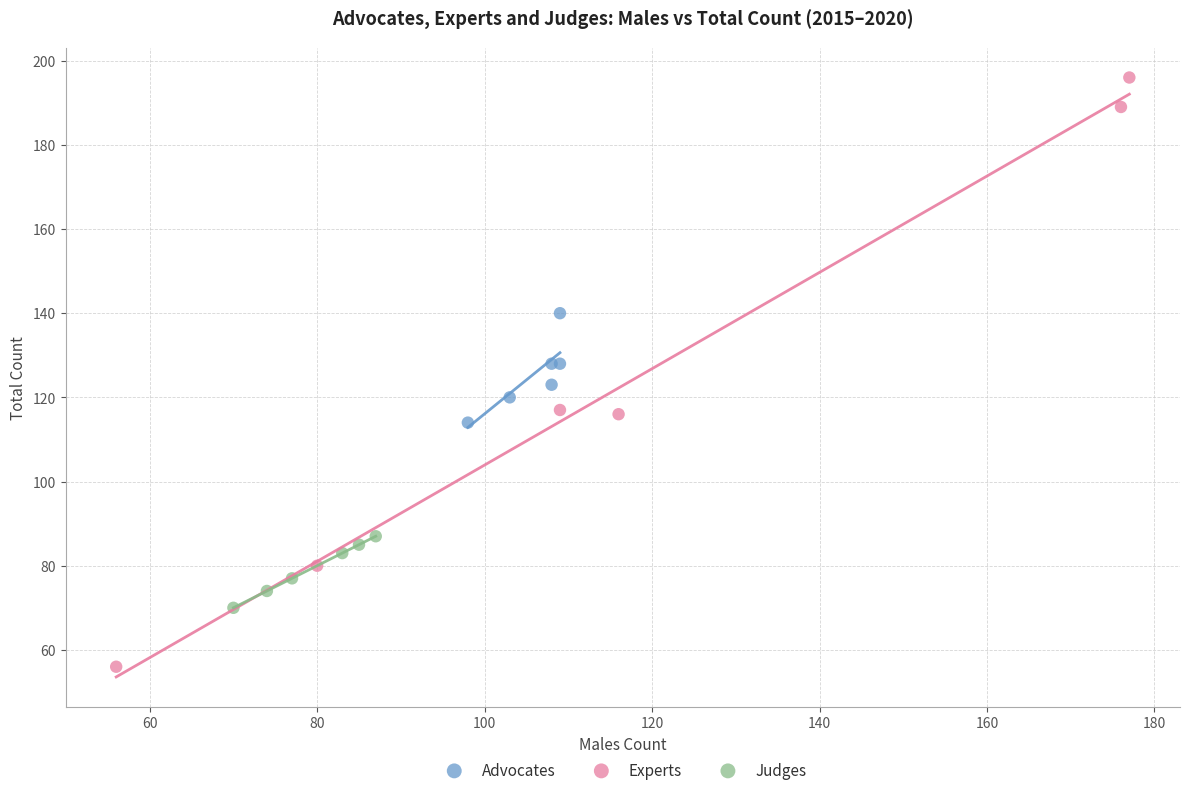

Which series contains the lowest Y value?

Experts